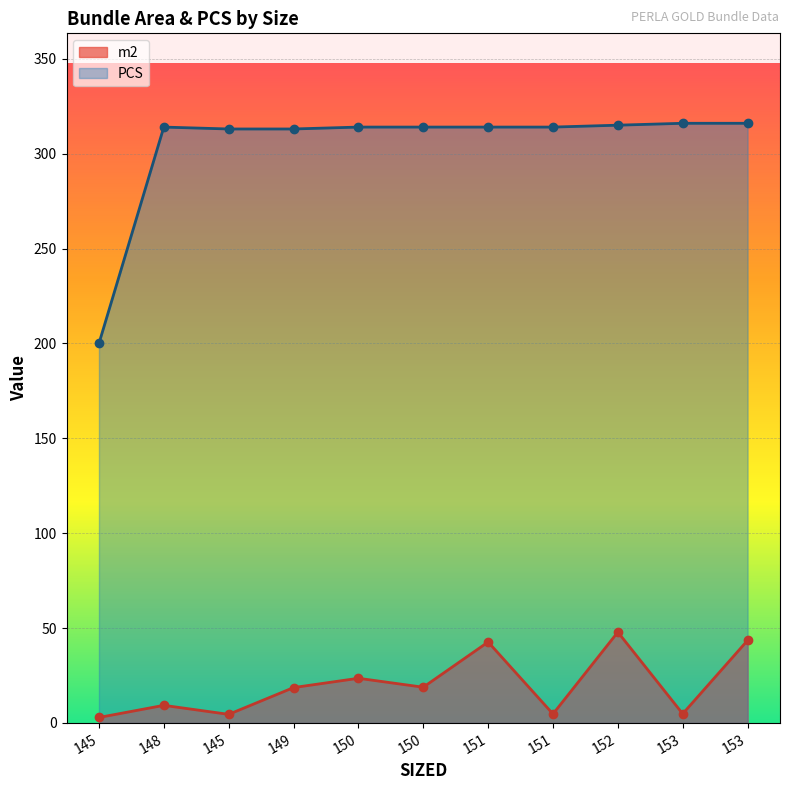

Which series changed the most between 145 and 153?

PCS